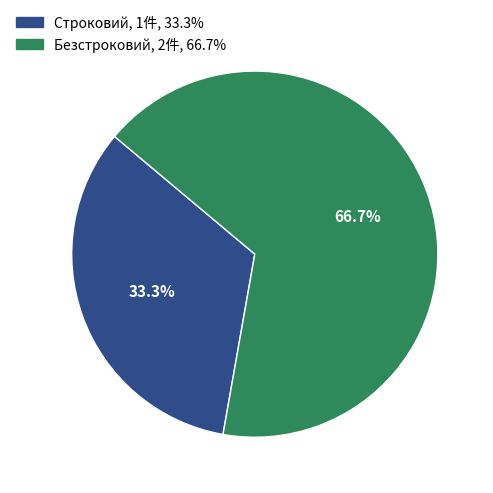

To the nearest percent, what is the difference between the largest and smallest slice percentages?

33%